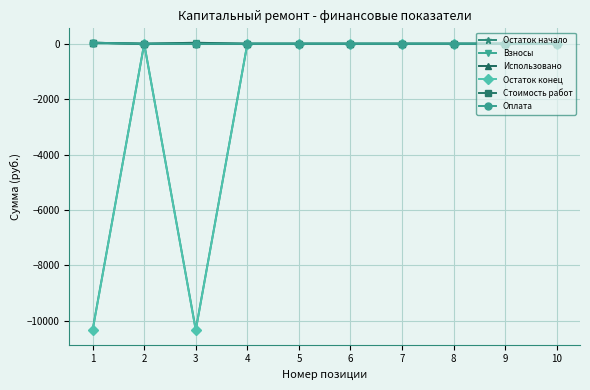

Is this an area chart (filled region under the line)?

No